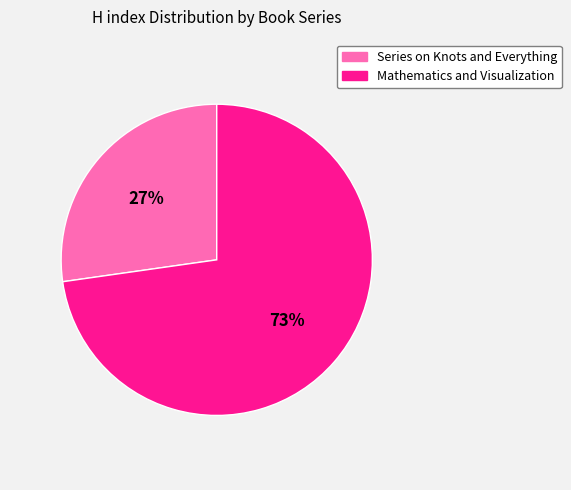

Rank the categories by value from highest to lowest.

Mathematics and Visualization, Series on Knots and Everything